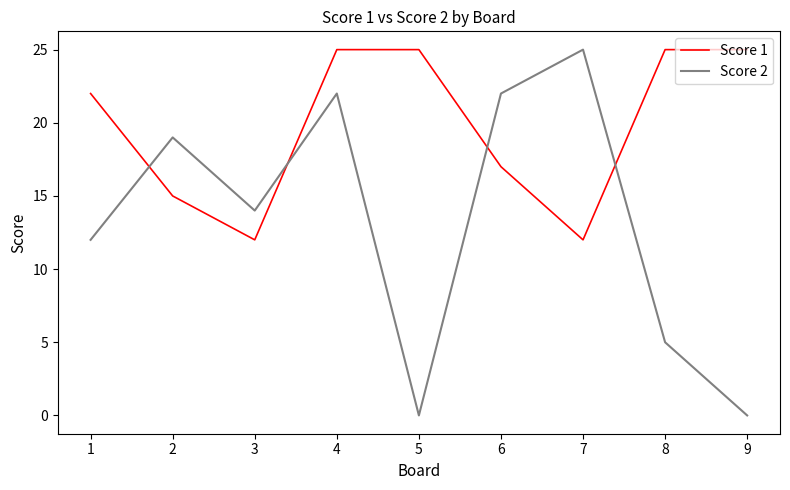

Reading right to left, transcribe all the data shown in this chart.

Score 1: 25	25	12	17	25	25	12	15	22
Score 2: 0	5	25	22	0	22	14	19	12